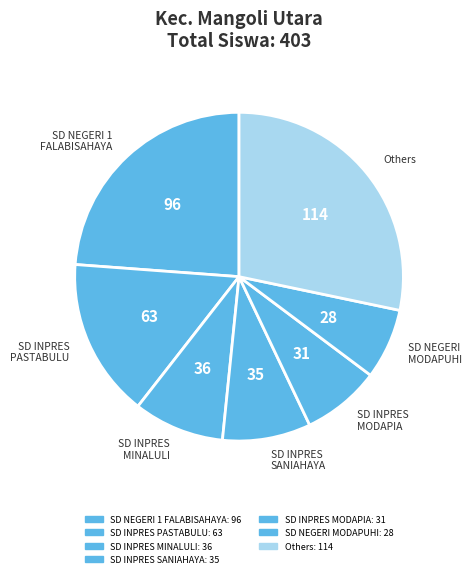

How many segments does this pie chart have?

7